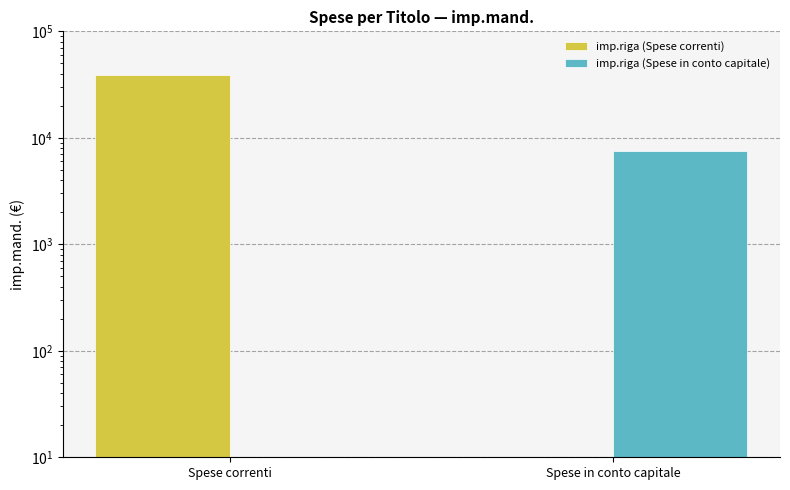

Is it true that imp.riga (Spese correnti) equals -26114.6 at Spese in conto capitale?

False